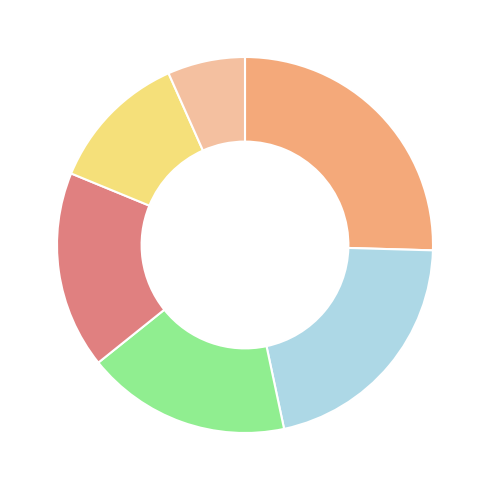

Does any single category account for the majority?

No